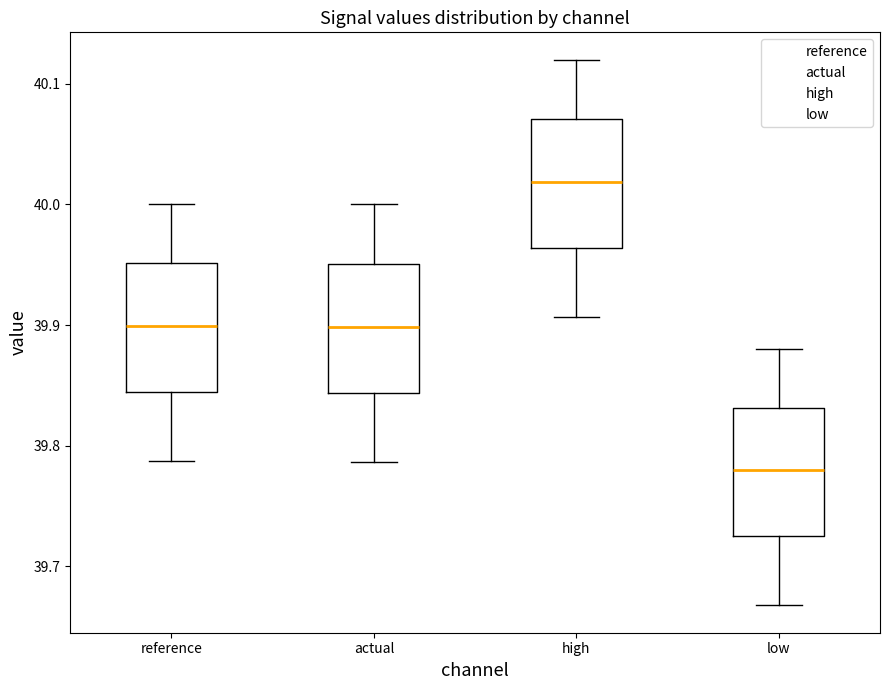

Where is the upper edge of the box for reference on the y-axis? The values are not printed on the chart, so give them approximately, as read against the axis.

39.95